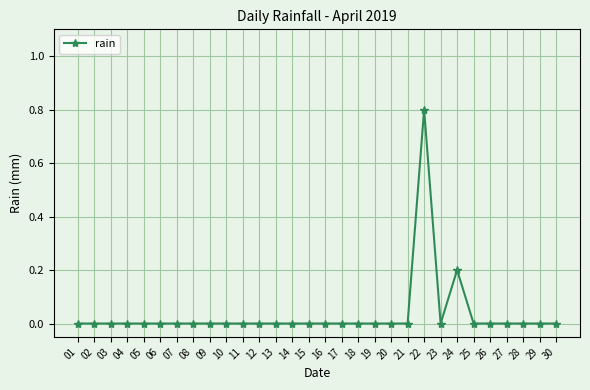

True or false: there are more than 0 points higher than both neighbors.

True